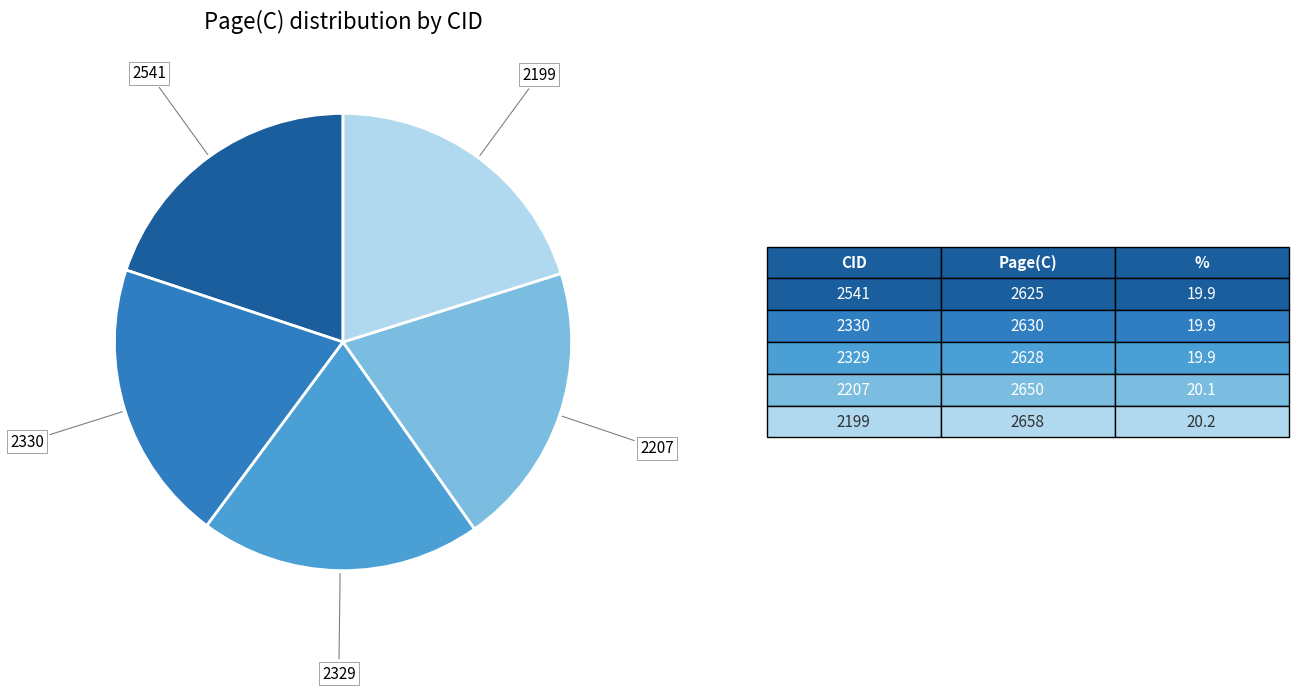

Is it true that 2330 is 20% of the pie?

True